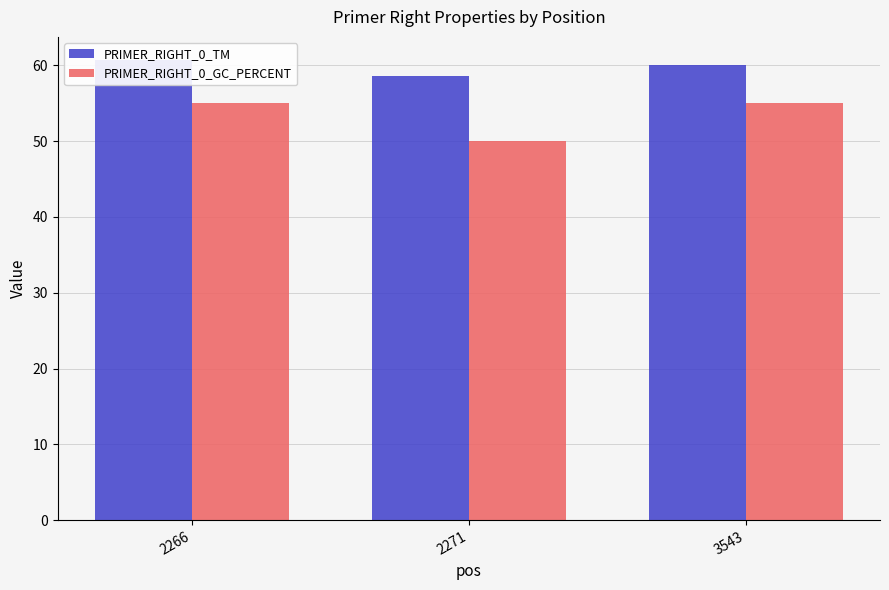

How many data points does each series have?

3